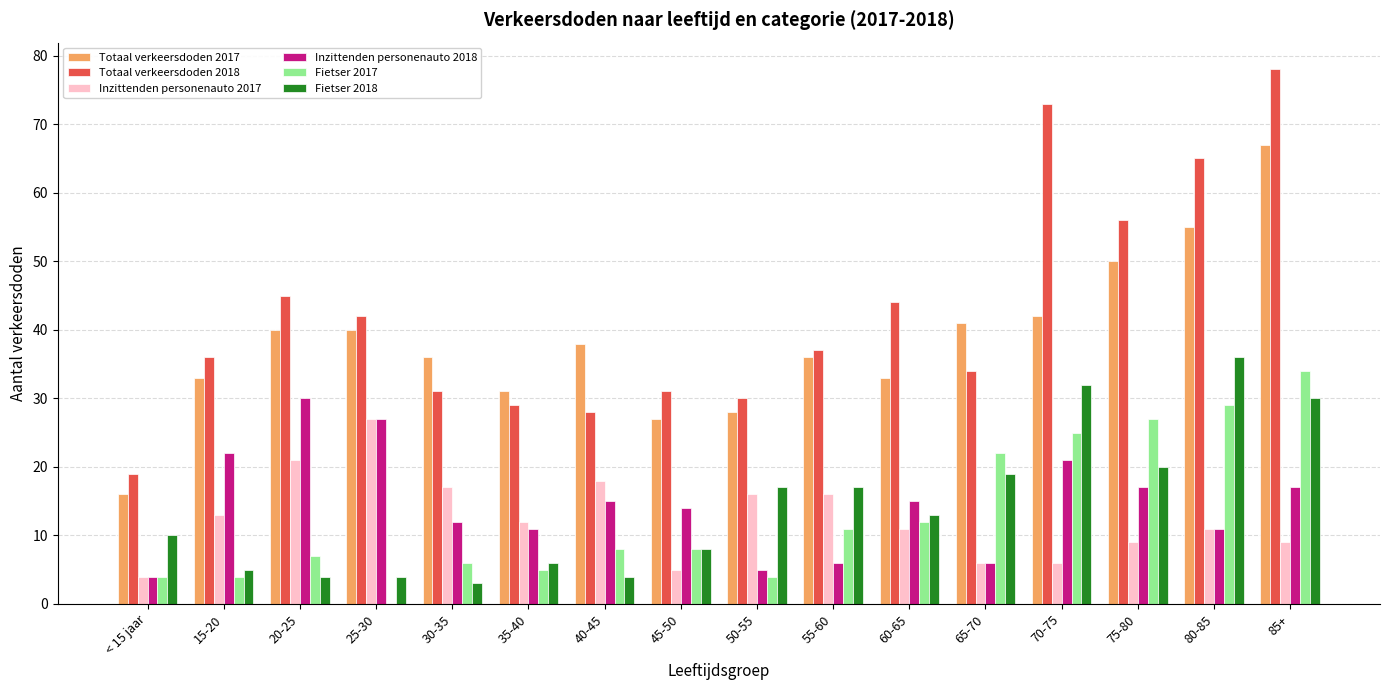

At which label does Totaal verkeersdoden 2017 reach its peak?

85+